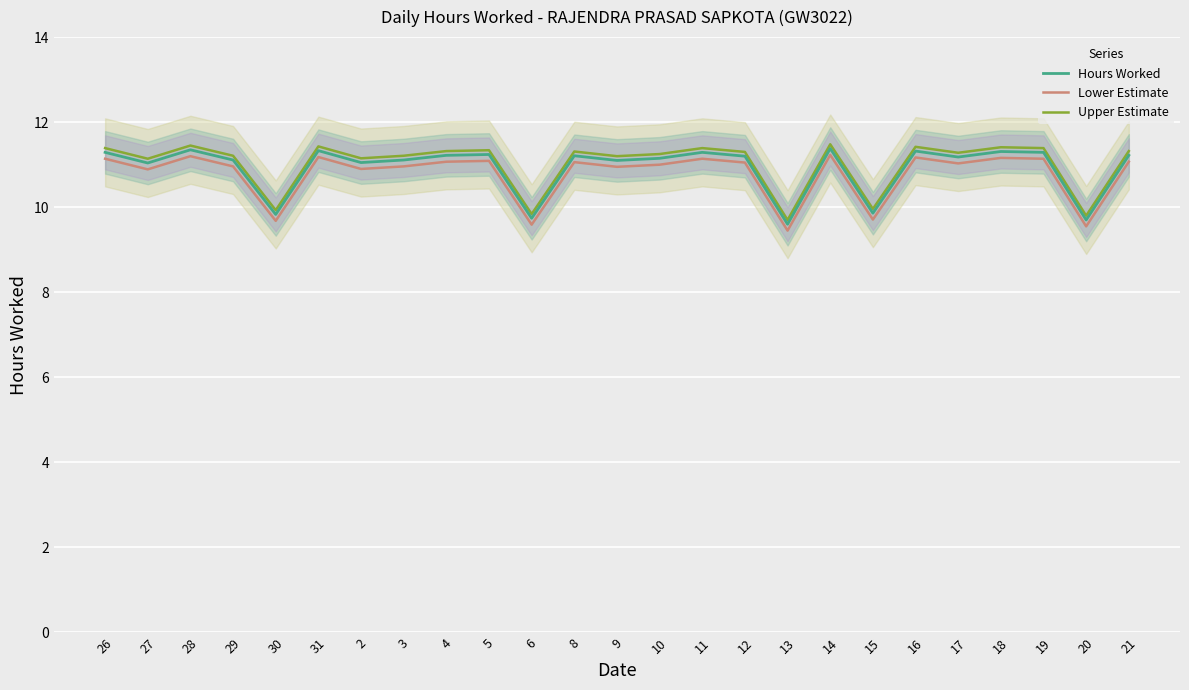

At which label does Lower Estimate reach its minimum?

13